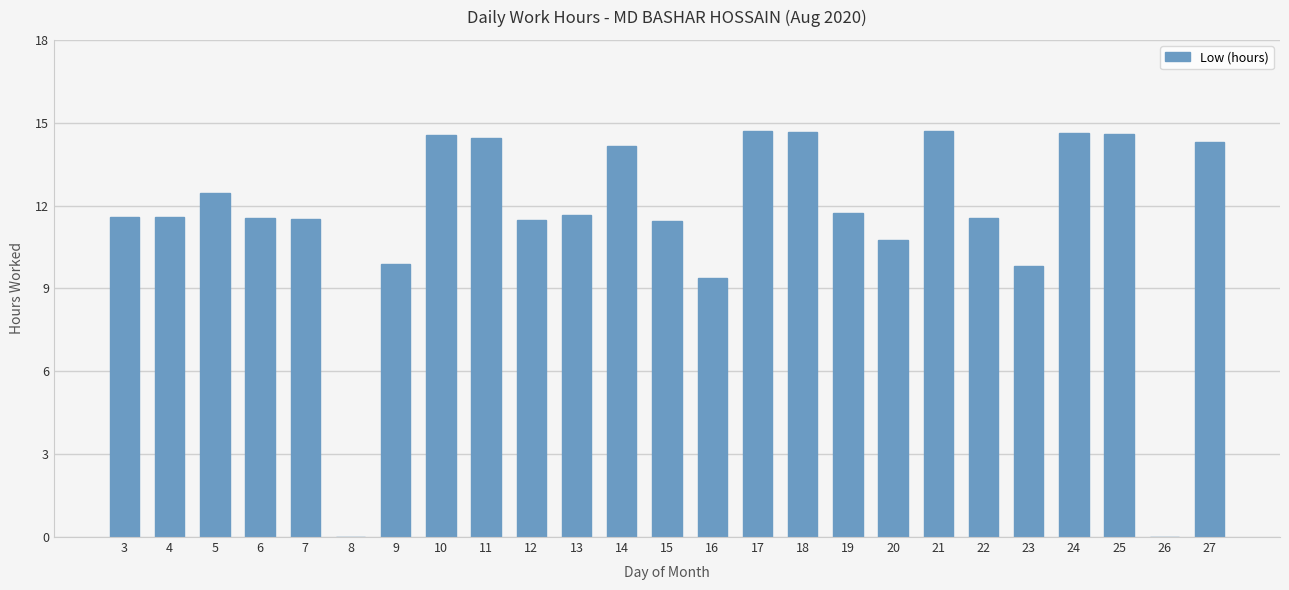

What is the maximum value shown in the chart?

14.7